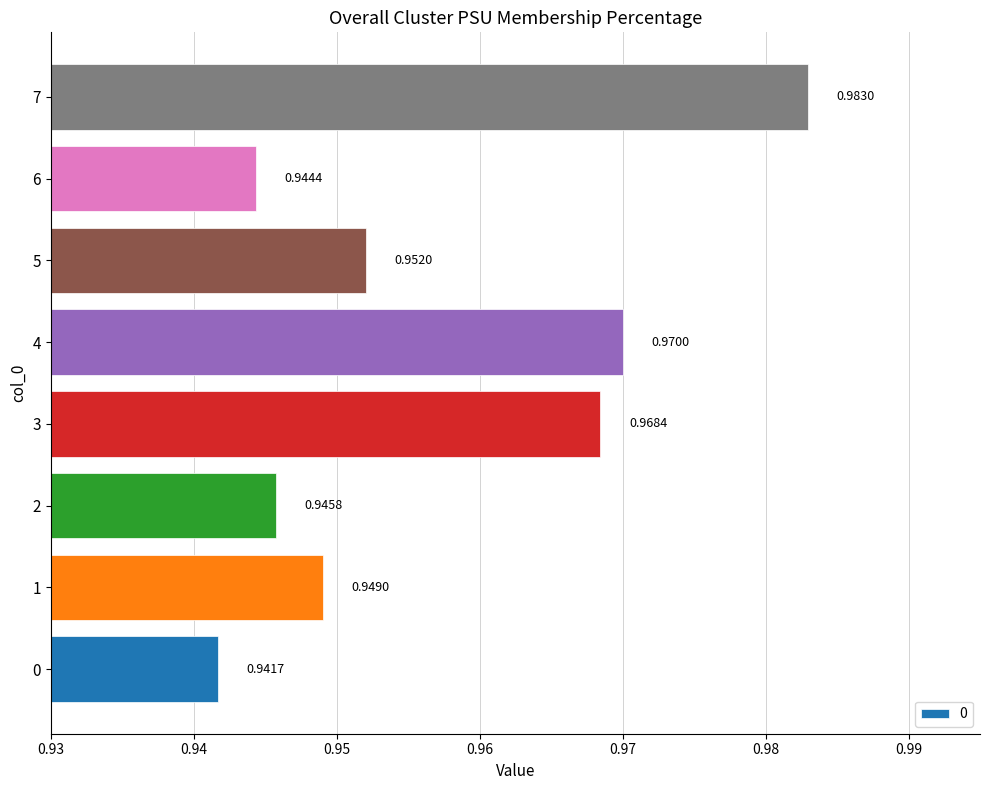

Which label corresponds to the largest value in the chart?

7